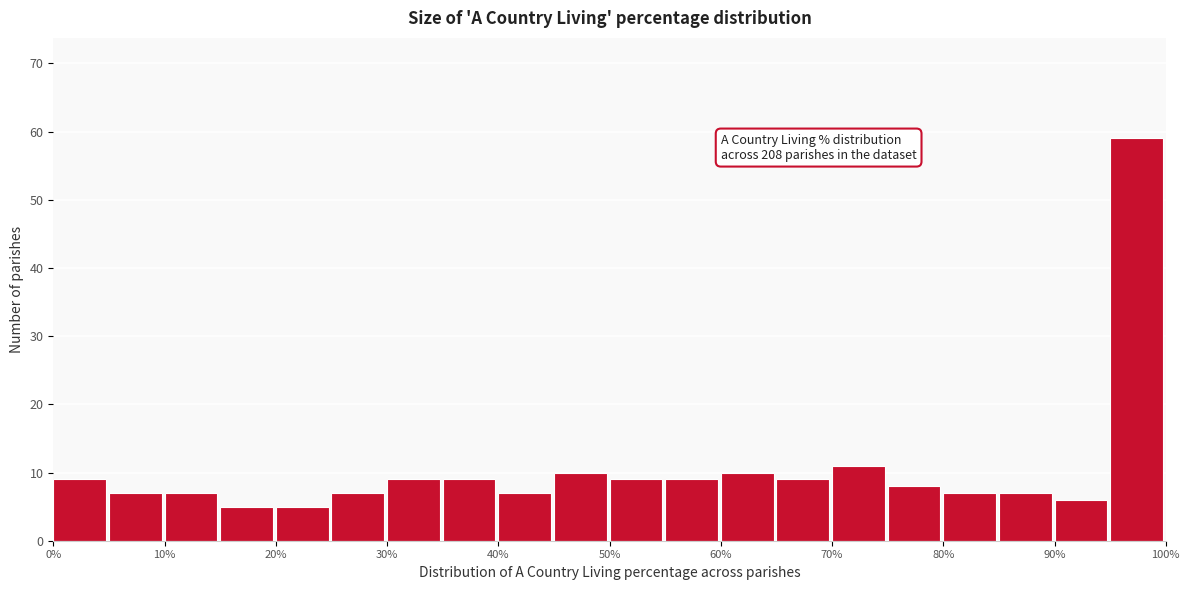

Over which range of the x-axis is the bar tallest?

95 to 100